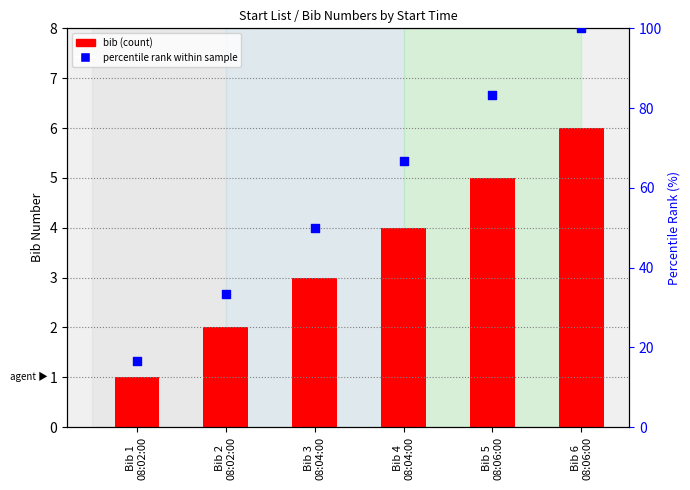

Is the value of bib at Bib 4
08:04:00 greater than the value of percentile rank within sample at Bib 5
08:06:00?

No